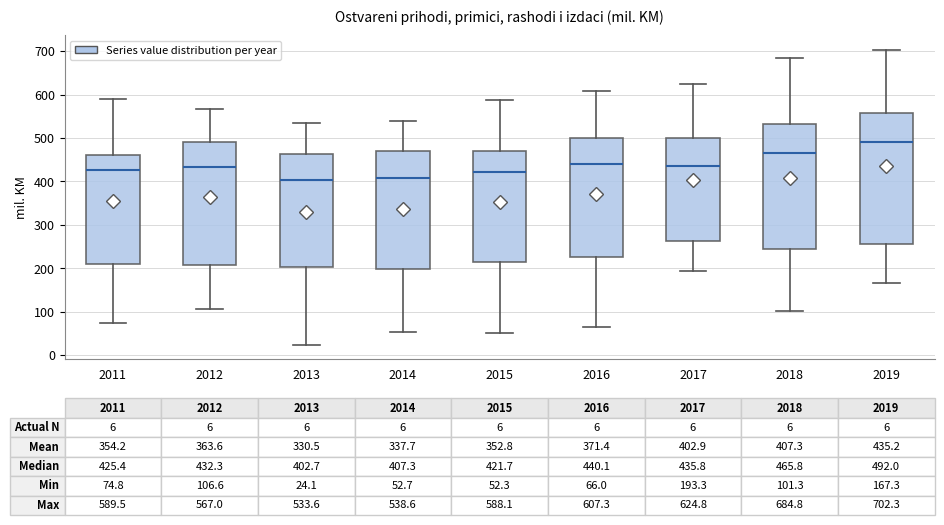

Which box is the tallest, from its lower edge to its upper edge?

2019